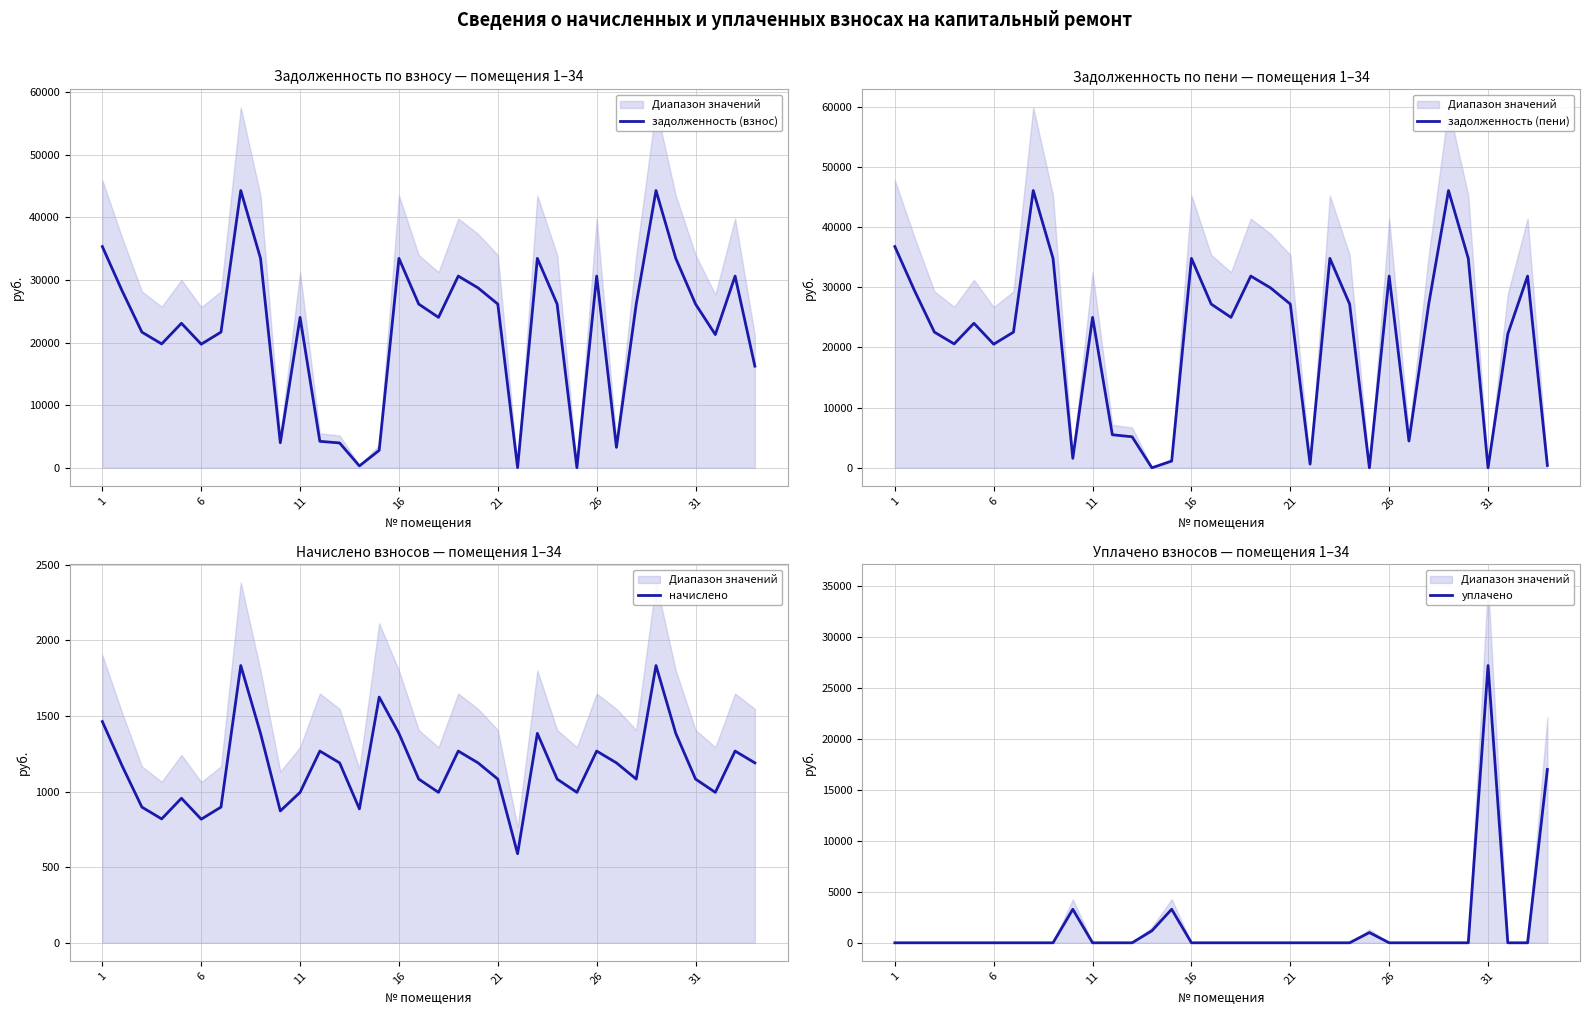

True or false: задолженность (пени) and начислено intersect in this chart.

True